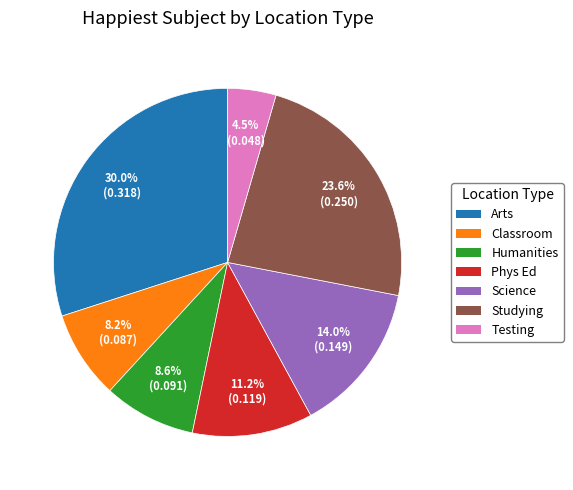

Is the sum of Studying and Arts greater than half?

Yes